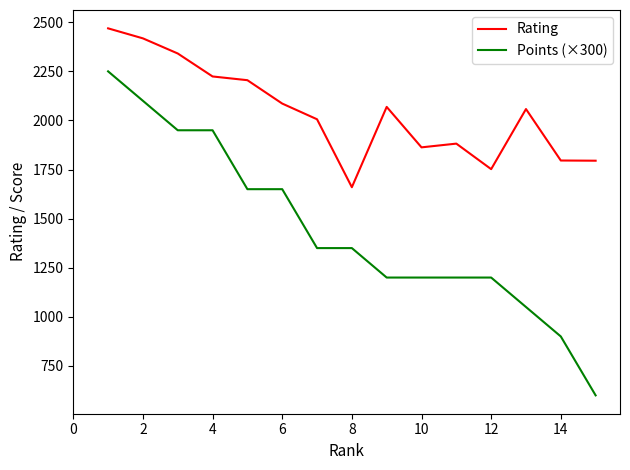

What is the greatest value displayed?

2469